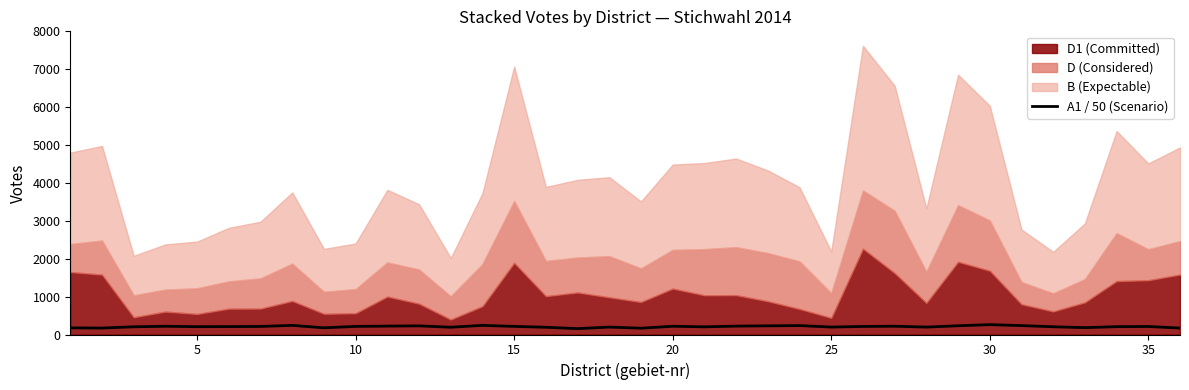

How many points are higher than both their immediate neighbors (excluding endpoints)?

10